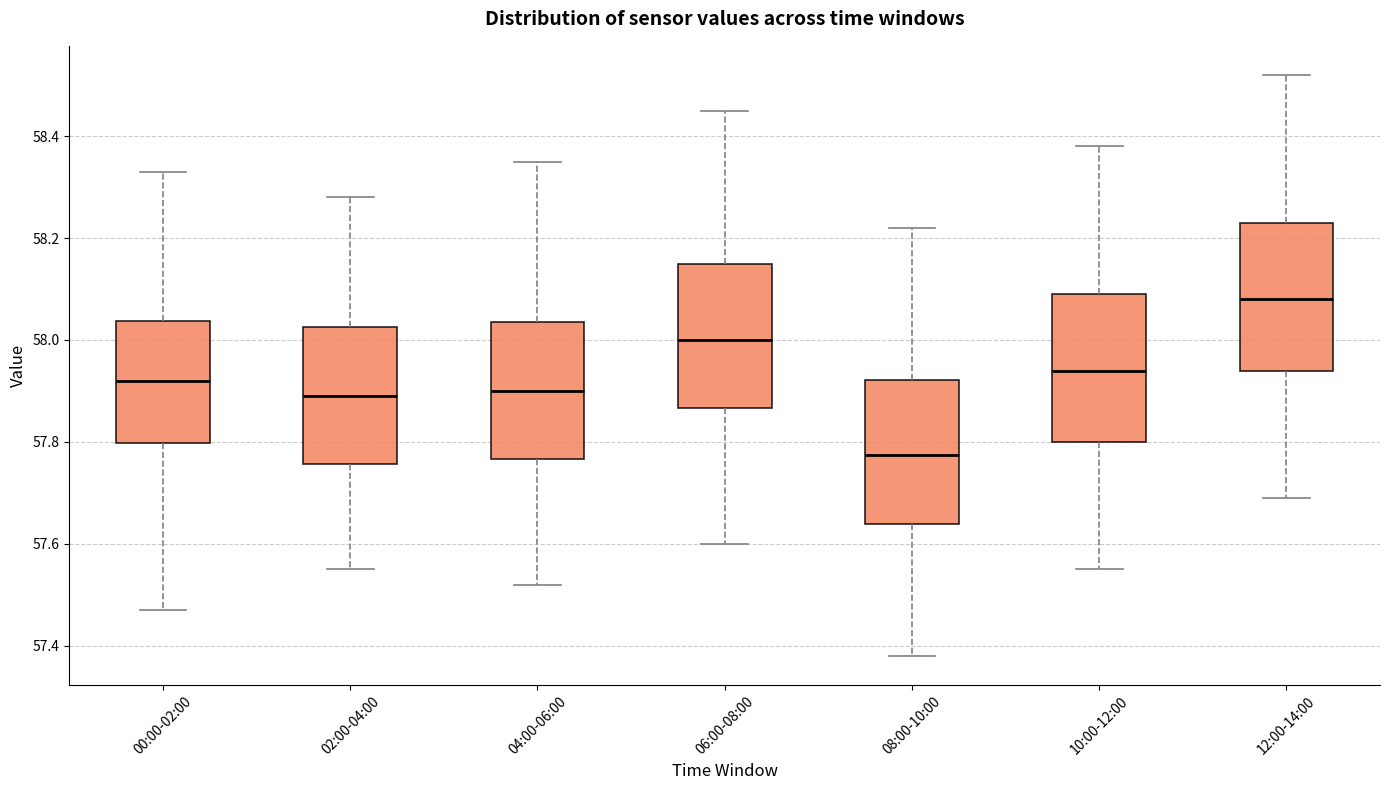

Reading left to right, read every box against the y-axis: the position of its median line, the range the box covers, and the ends of its whiskers. The values are not printed on the chart, so give them approximately, as read against the axis.

00:00-02:00: median 57.92, box 57.80 to 58.04, whiskers 57.48 to 58.34
02:00-04:00: median 57.90, box 57.76 to 58.02, whiskers 57.56 to 58.28
04:00-06:00: median 57.90, box 57.76 to 58.04, whiskers 57.52 to 58.36
06:00-08:00: median 58.00, box 57.86 to 58.16, whiskers 57.60 to 58.46
08:00-10:00: median 57.78, box 57.64 to 57.92, whiskers 57.38 to 58.22
10:00-12:00: median 57.94, box 57.80 to 58.10, whiskers 57.56 to 58.38
12:00-14:00: median 58.08, box 57.94 to 58.24, whiskers 57.70 to 58.52